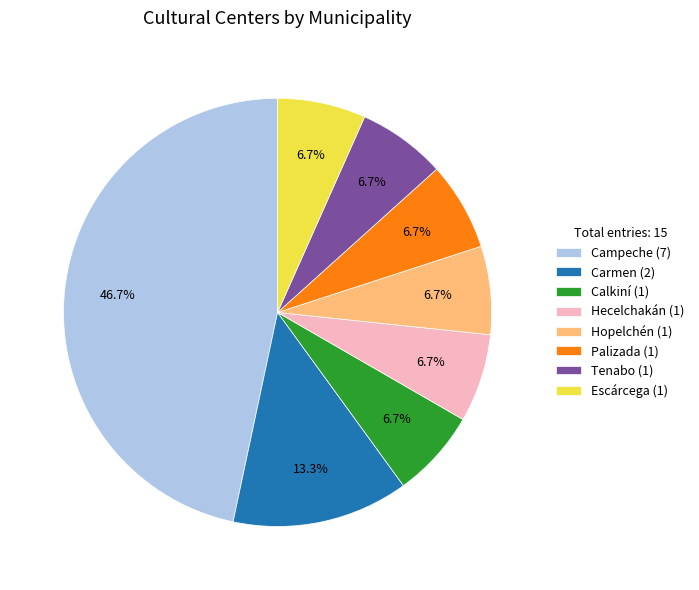

To the nearest percent, what percentage of the pie is Escárcega?

7%